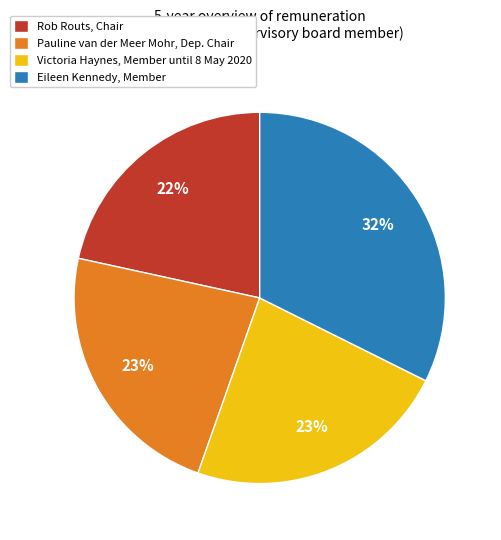

What percentage is the Eileen Kennedy, Member slice, to the nearest percent?

32%